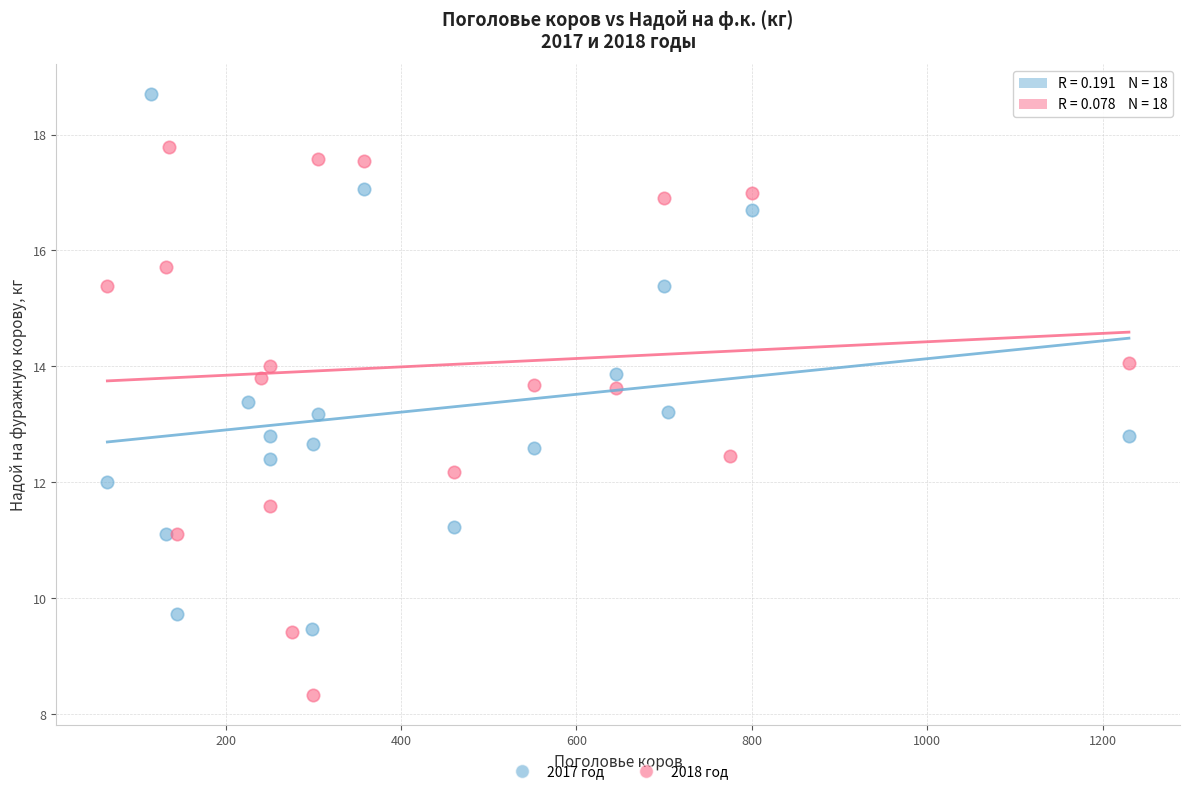

Which series contains the highest Y value?

2017 год